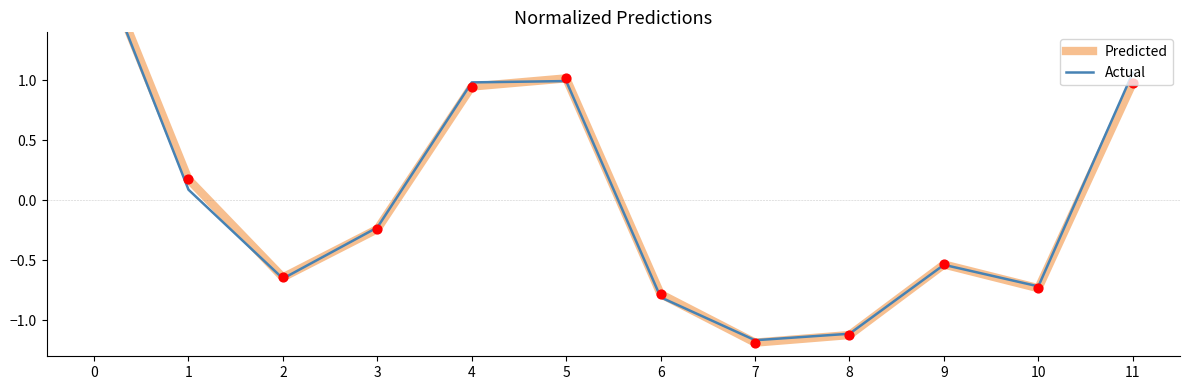

Which series has the largest Y range (max minus min)?

Predicted